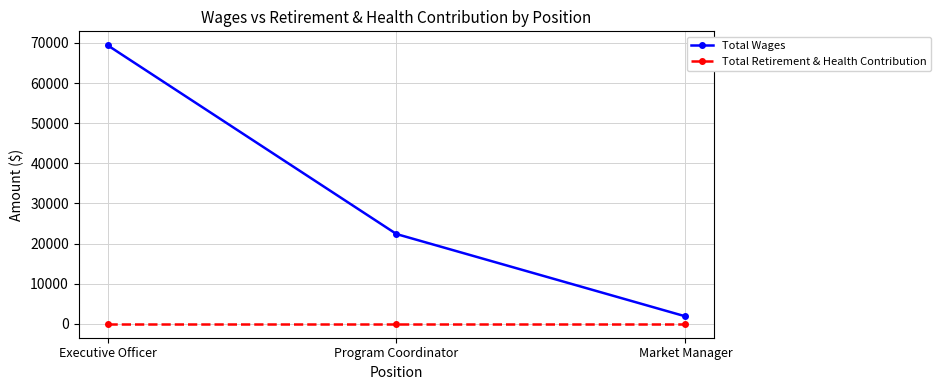

What is the value of the Total Wages point at the 1st from the left?

69432